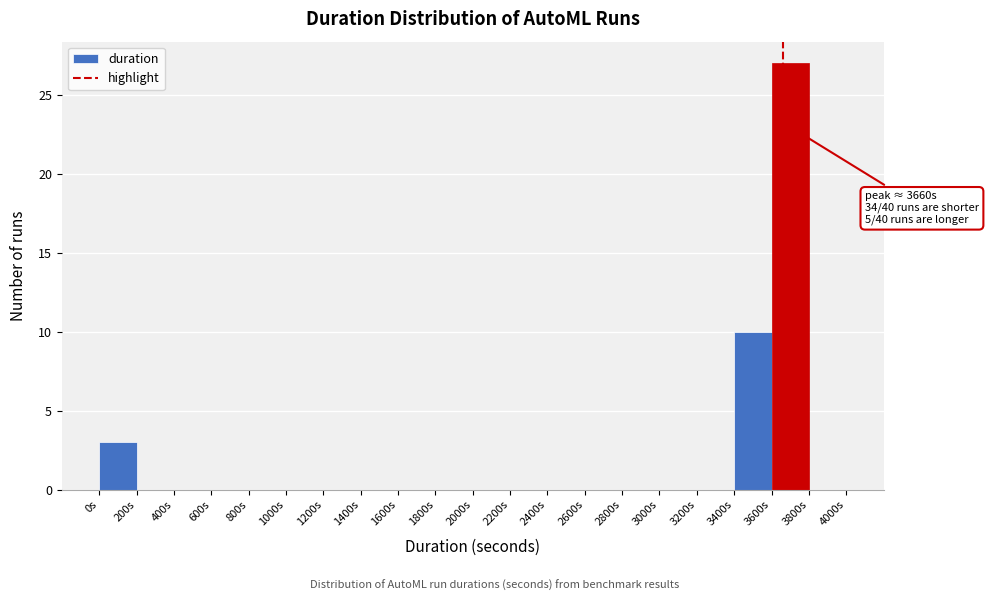

Over which range of the x-axis is the bar tallest?

3600 to 3800